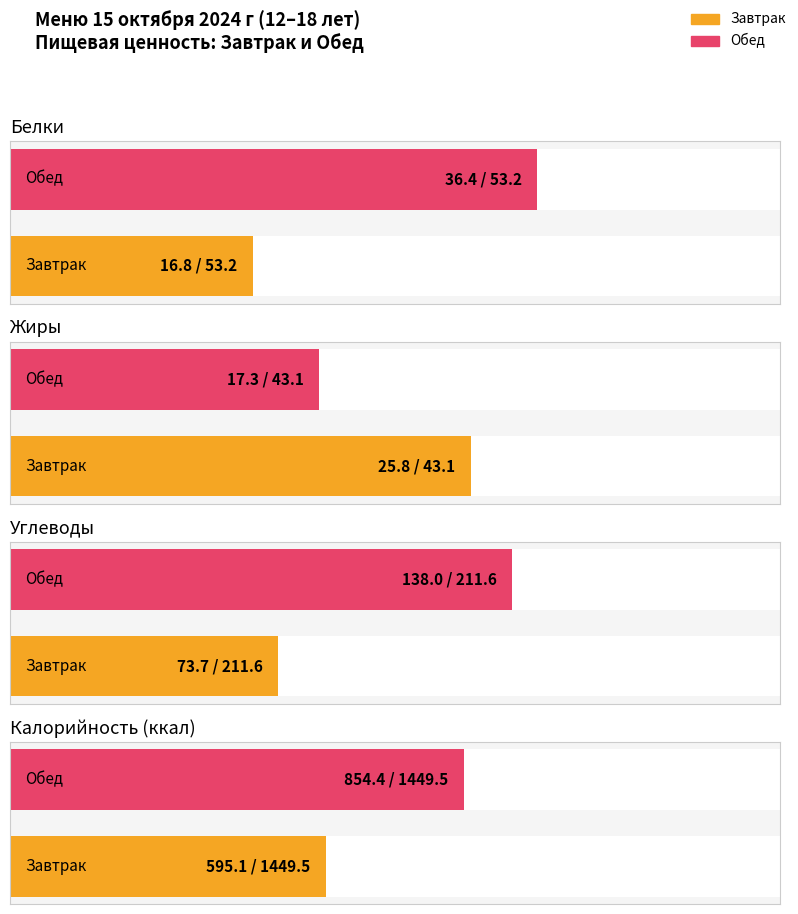

Which category has the lowest value in the Углеводы series?

Завтрак